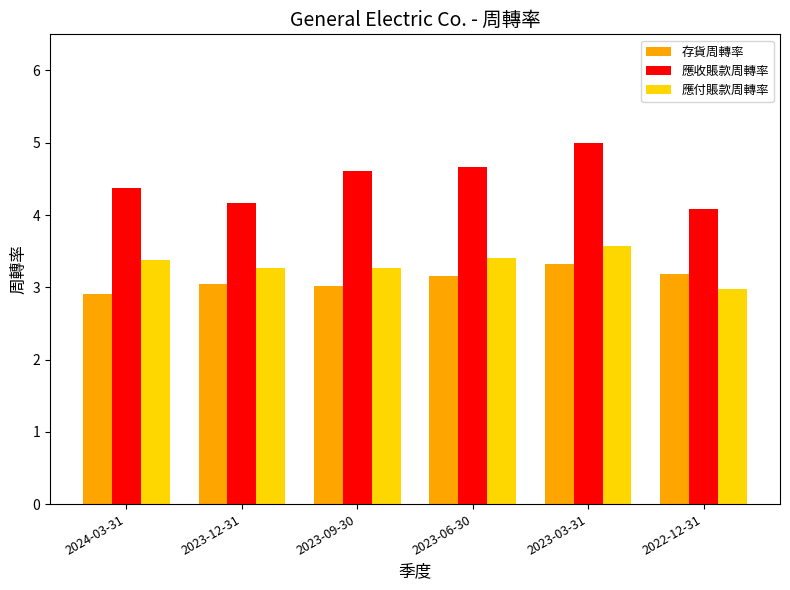

Which series has the largest total across all categories?

應收賬款周轉率